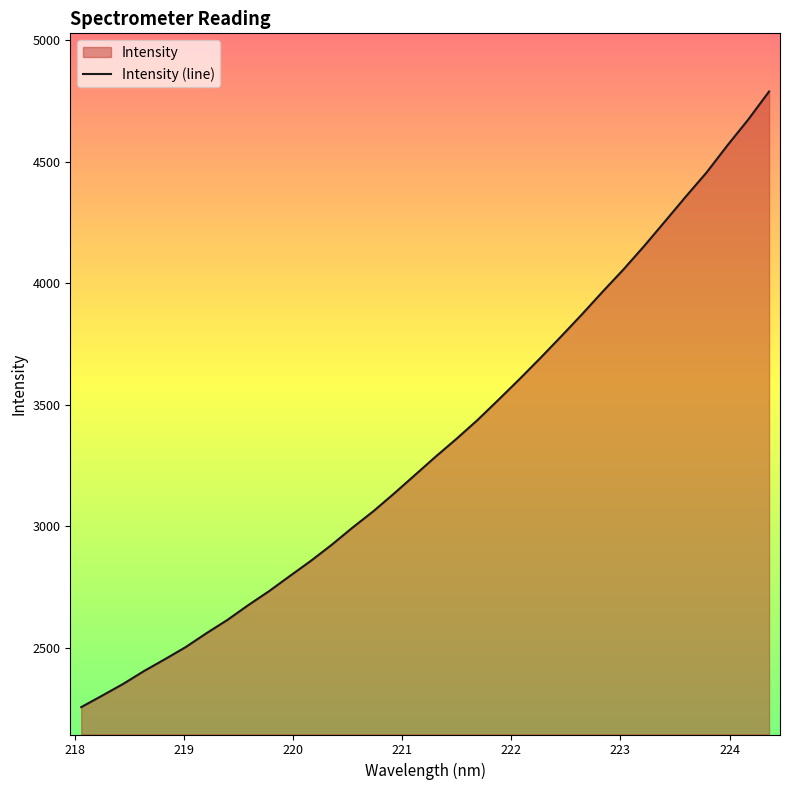

What is the maximum value shown in the chart?

4789.3